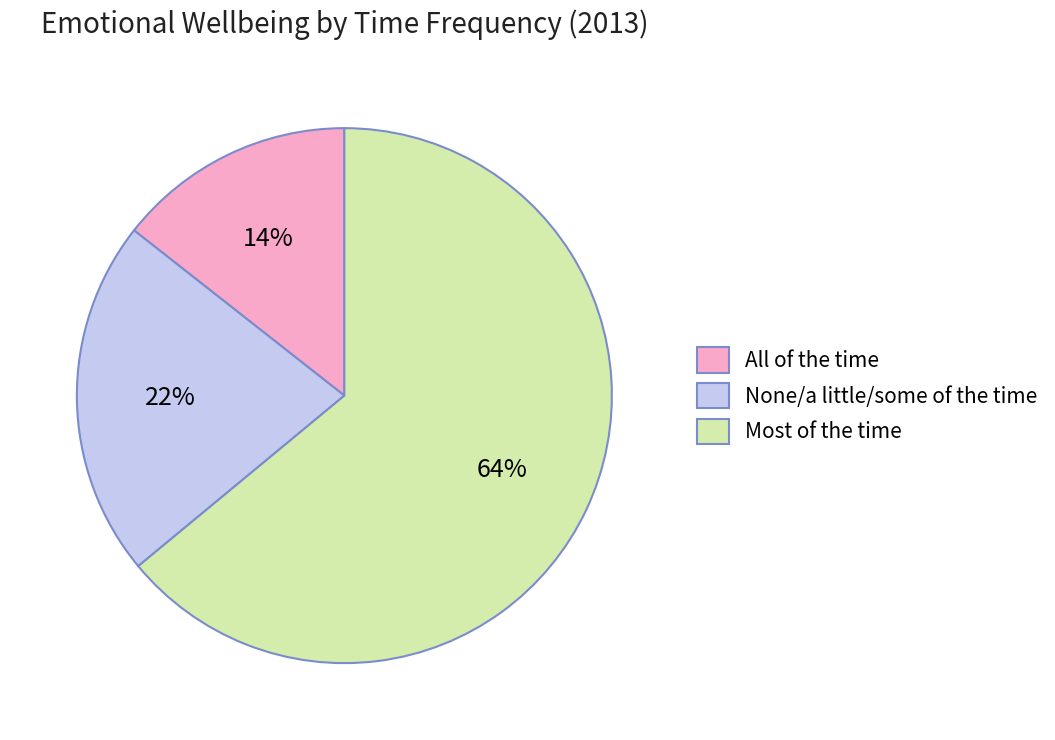

True or false: None/a little/some of the time accounts for 34% of the total.

False